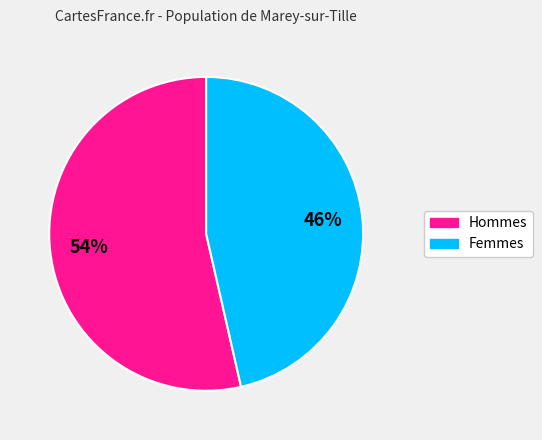

To the nearest percent, what is the average slice percentage?

50%